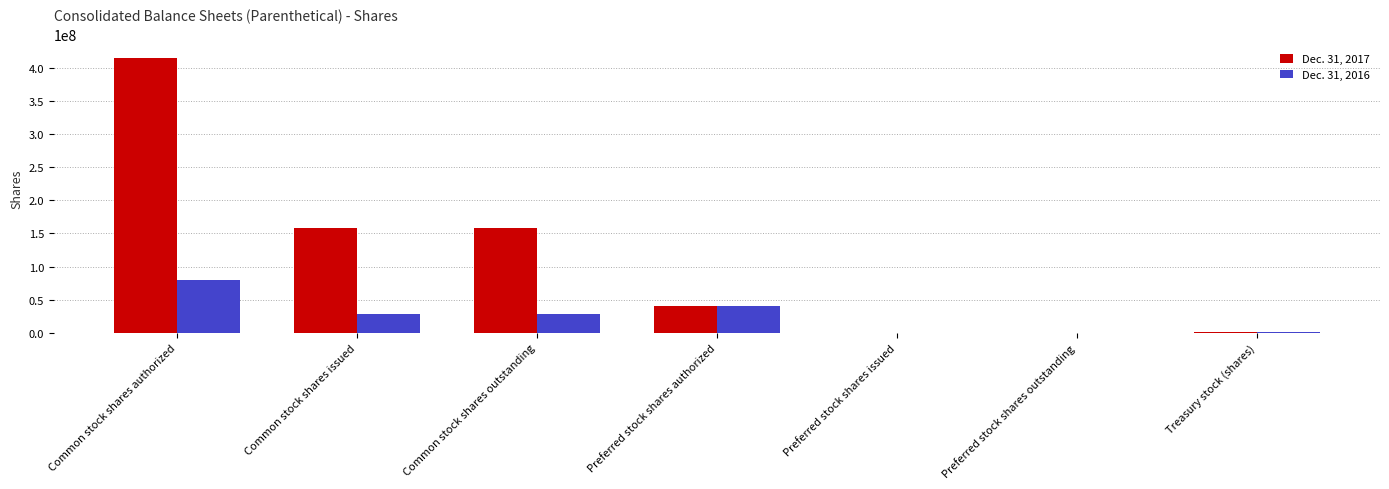

The Dec. 31, 2016 series shows 80000000 at Common stock shares authorized. True or false?

True